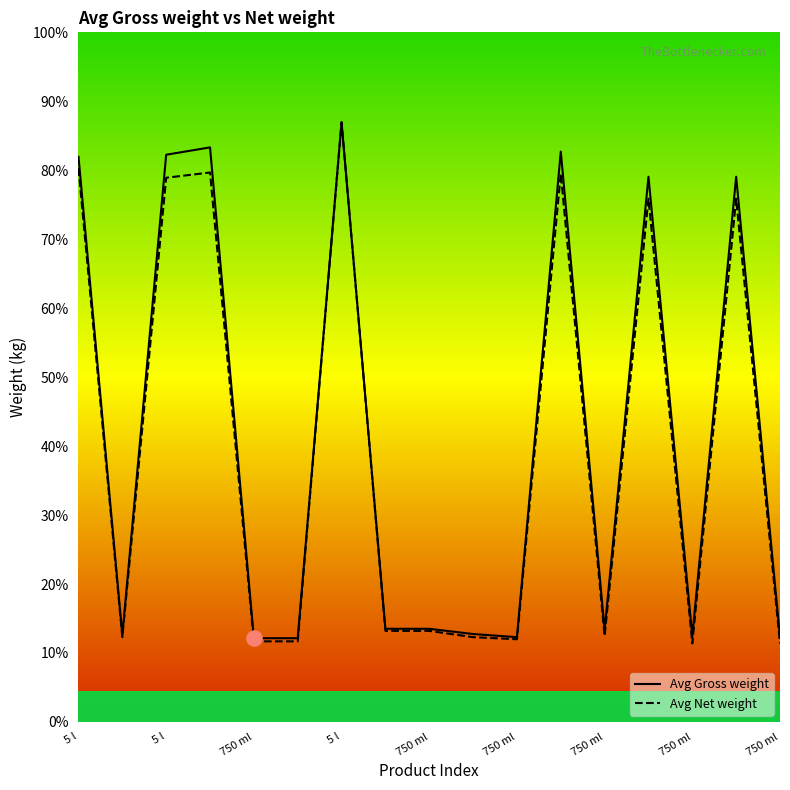

Is the value of Avg Net weight at 750 ml greater than the value of Avg Gross weight at 750 ml?

No